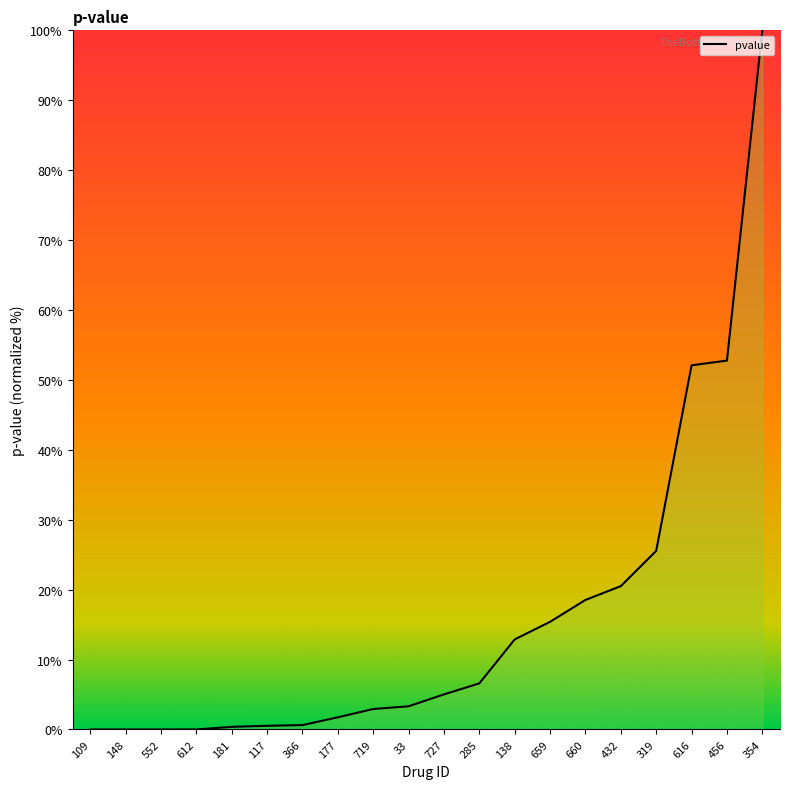

Does the chart display data point markers on the line(s)?

No